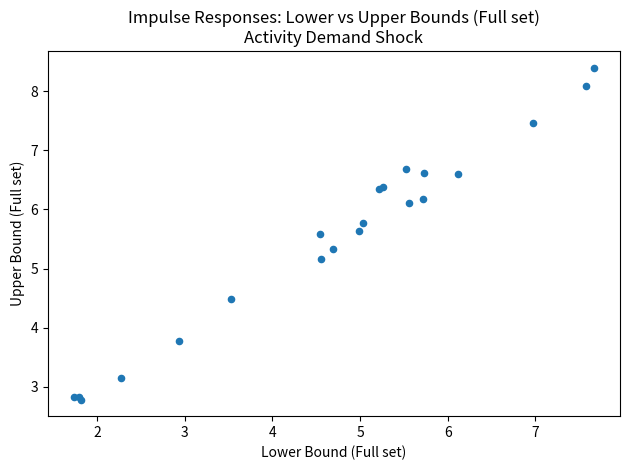

What Y value in the scatter plot is closest to 5?

5.2